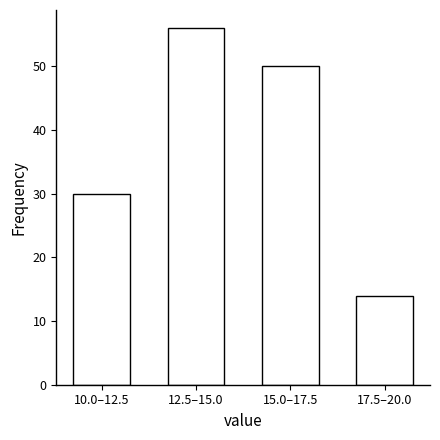

Reading left to right, extract all data points from this chart.

30	56	50	14